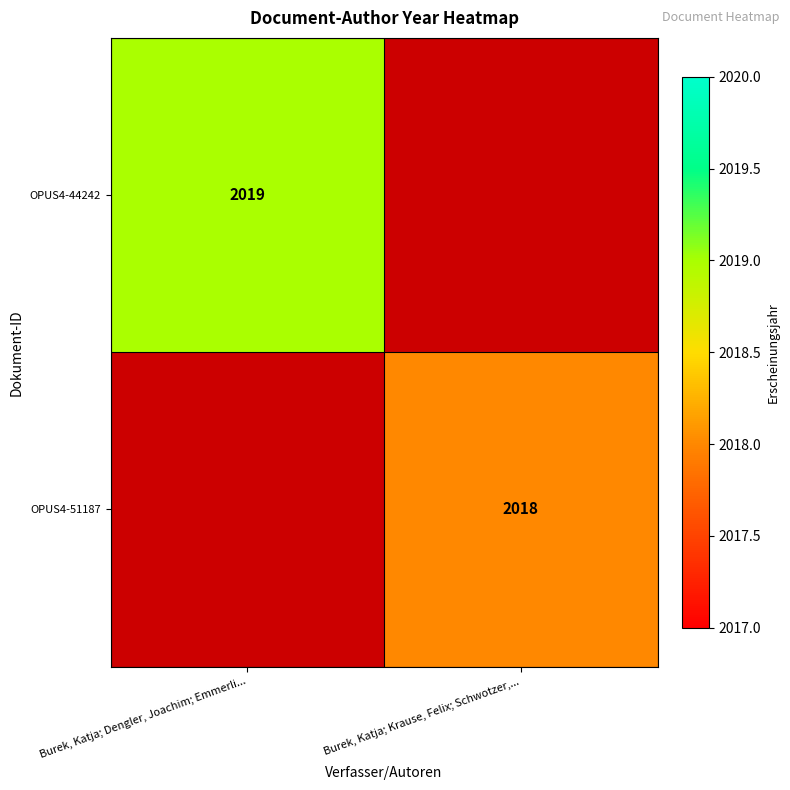

True or false: OPUS4-44242 has a value of 943 at Burek, Katja; Dengler, Joachim; Emmerli....

False